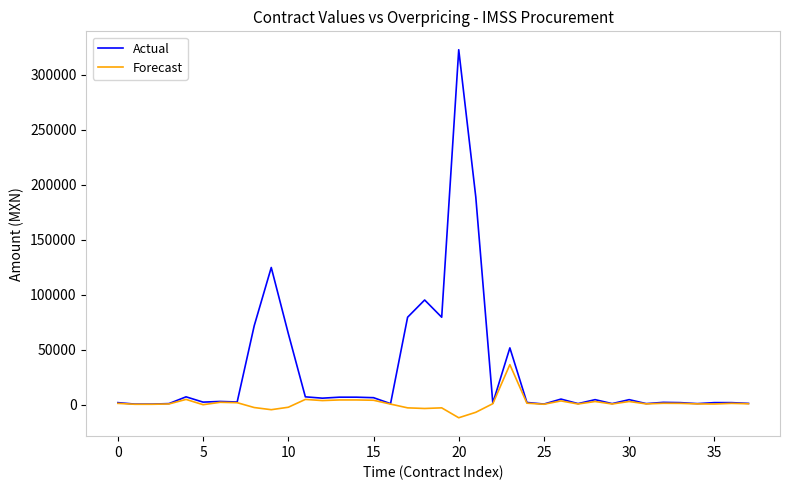

List the series in order of their peak value, lowest first.

Forecast, Actual